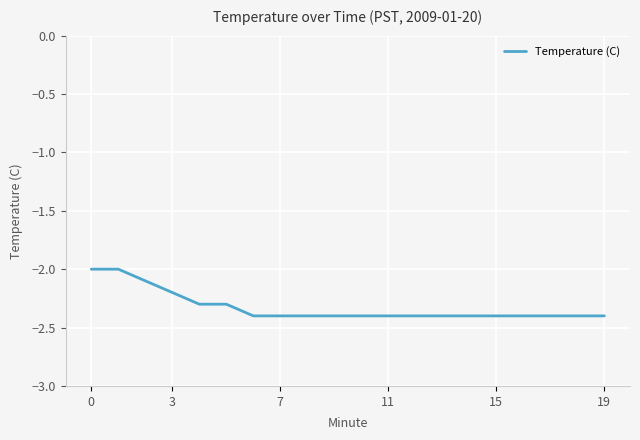

What is the maximum value shown in the chart?

-2.0